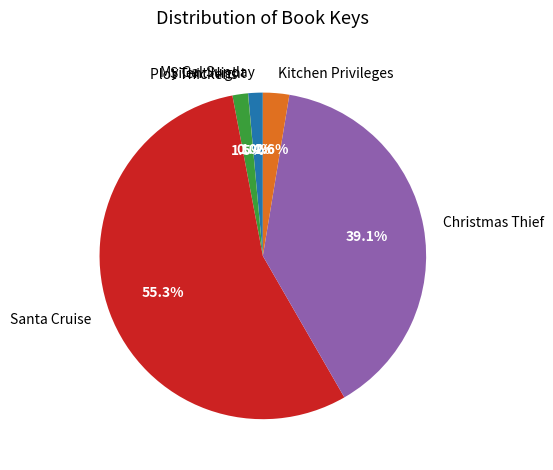

What is the largest slice in the pie chart?

Santa Cruise